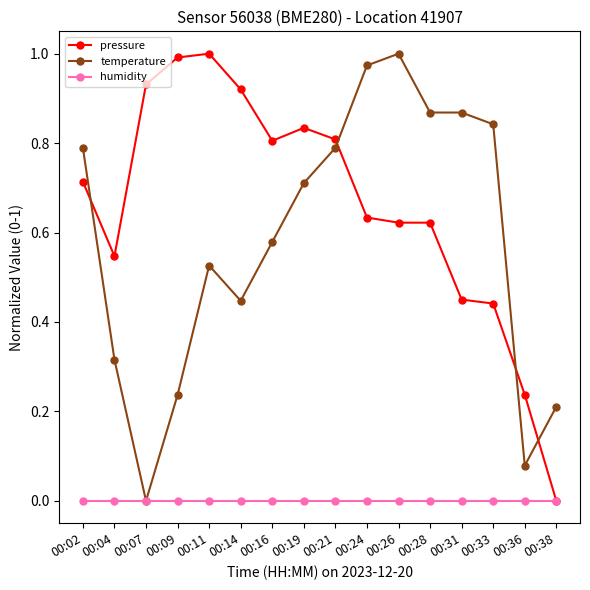

True or false: temperature has more than 0 points higher than both neighbors.

True